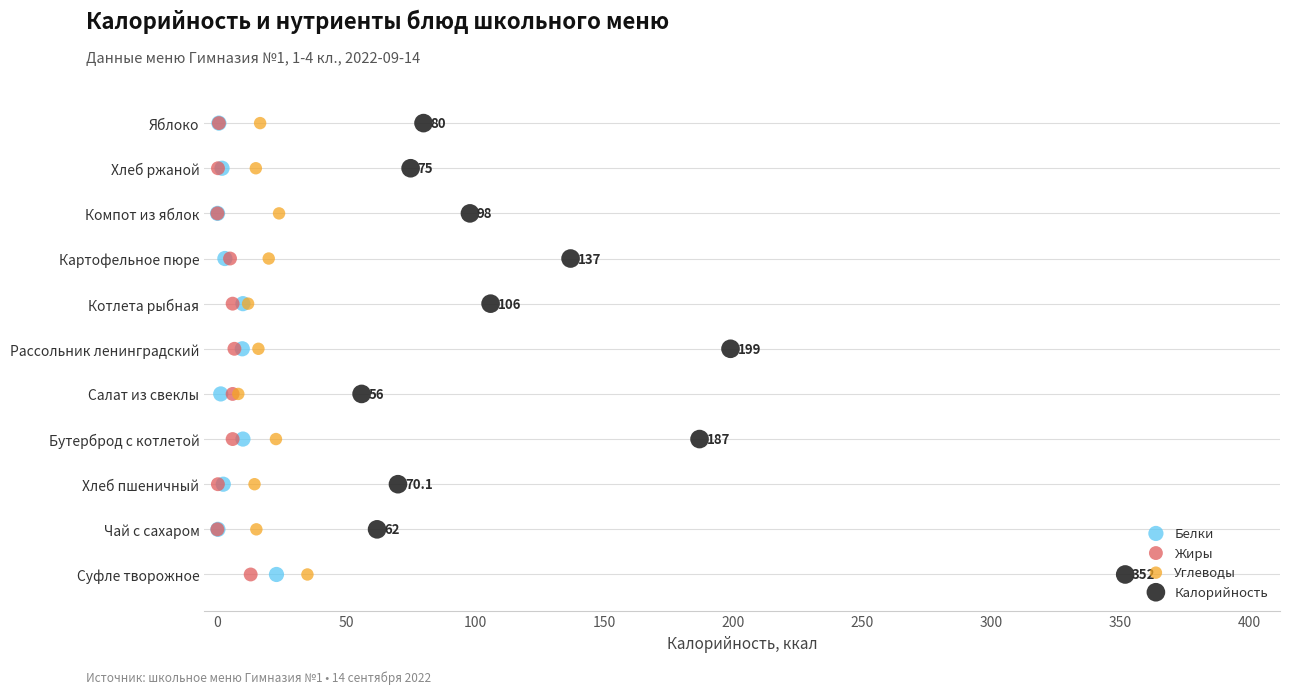

What are all the series names shown in the legend?

Белки, Жиры, Углеводы, Калорийность